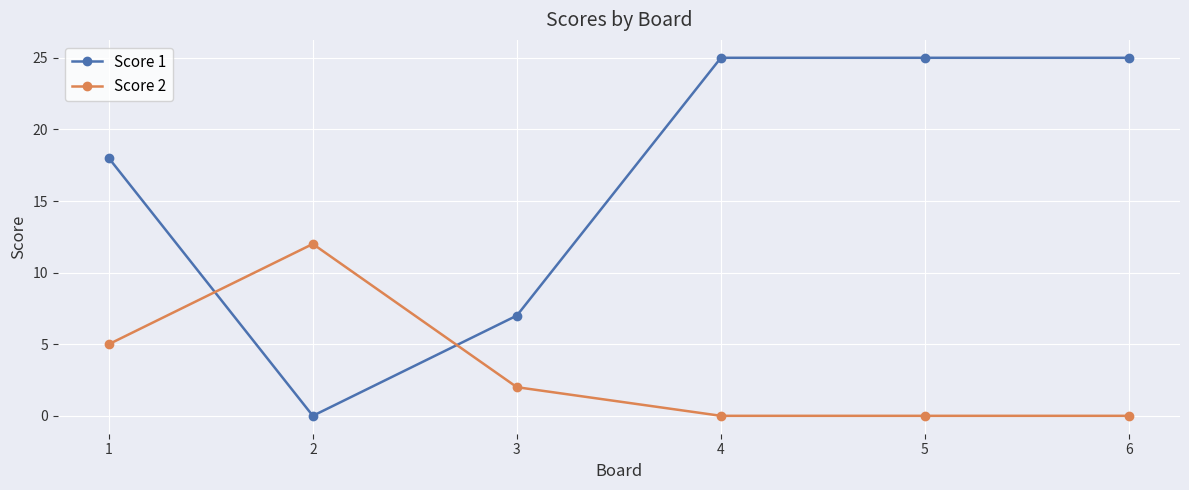

At 2, list the series in order from smallest to largest.

Score 1, Score 2